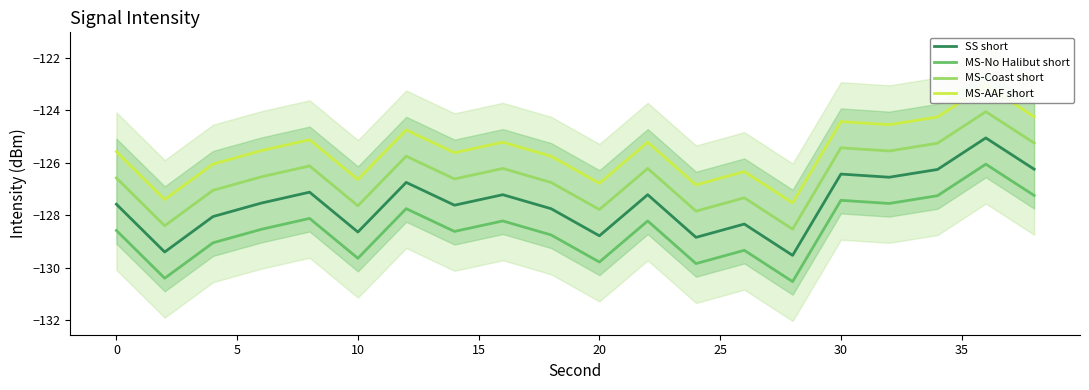

What is the minimum value for SS short?

-129.5